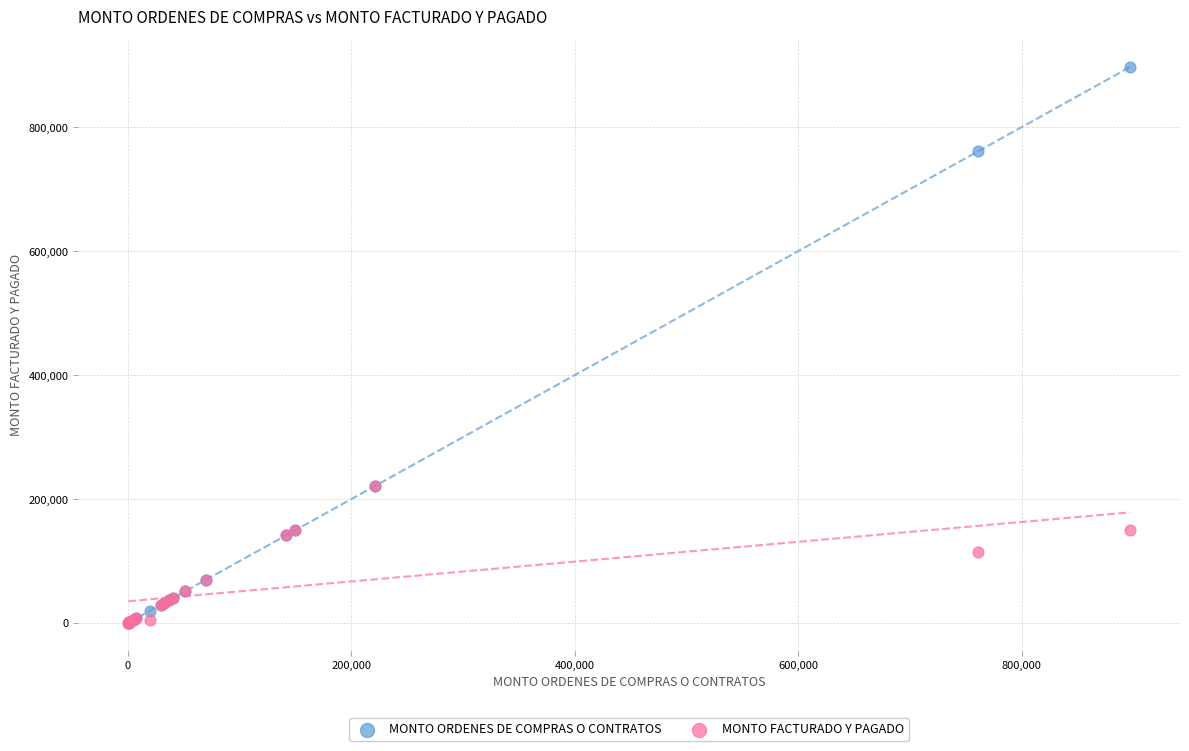

What are all the series names shown in the legend?

MONTO ORDENES DE COMPRAS O CONTRATOS, MONTO FACTURADO Y PAGADO